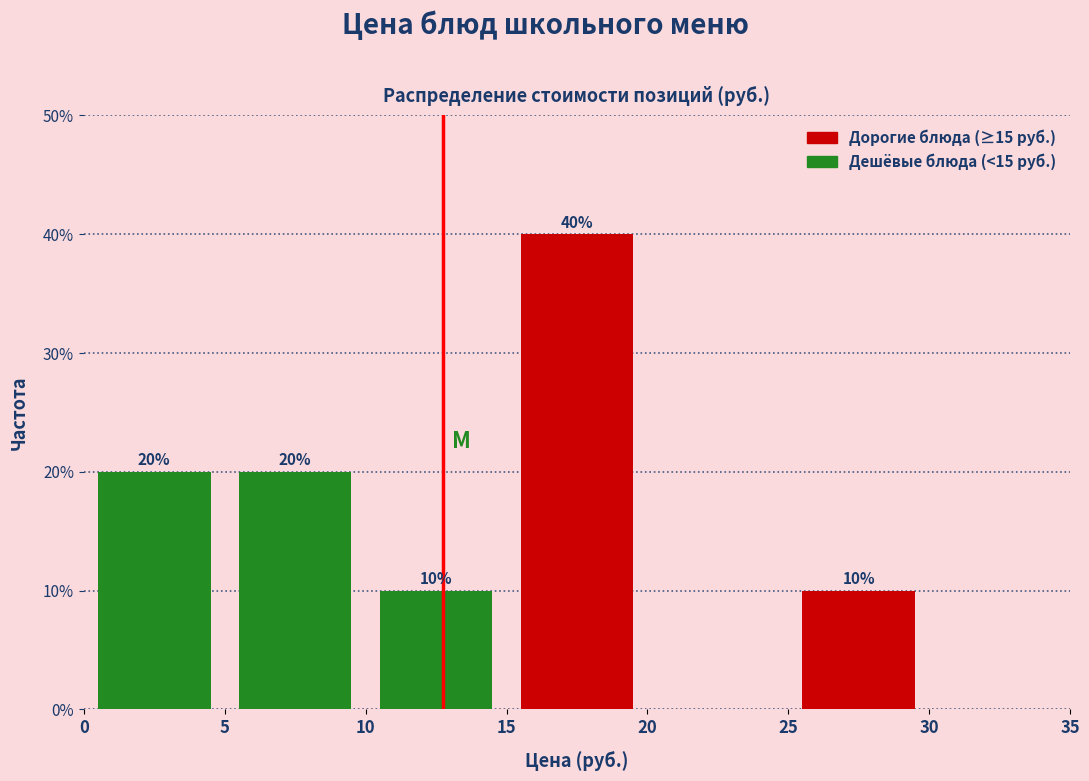

Over which range of the x-axis is the bar tallest?

15 to 20